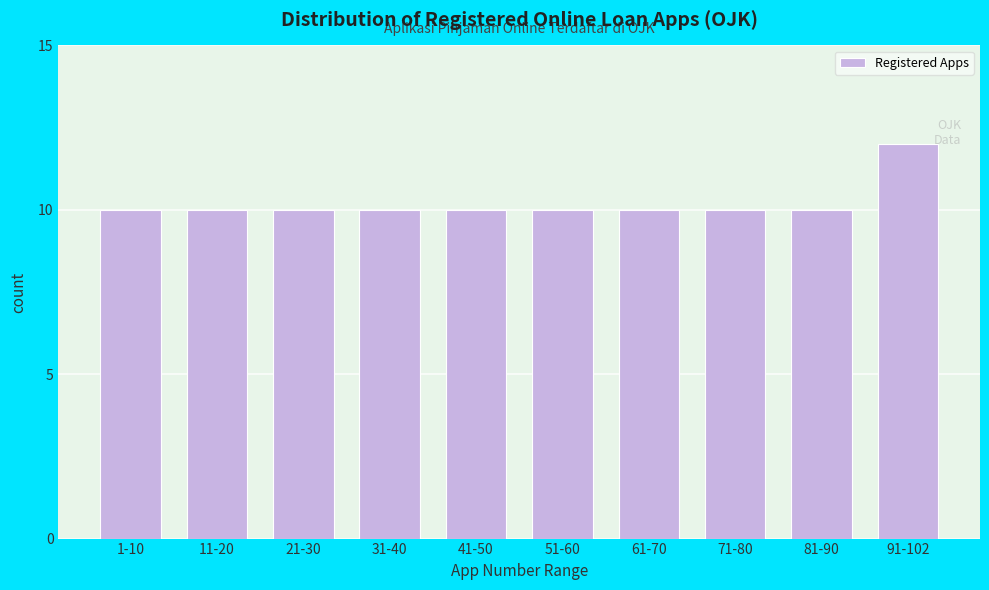

Reading left to right, list all the values displayed in this chart.

10	10	10	10	10	10	10	10	10	12